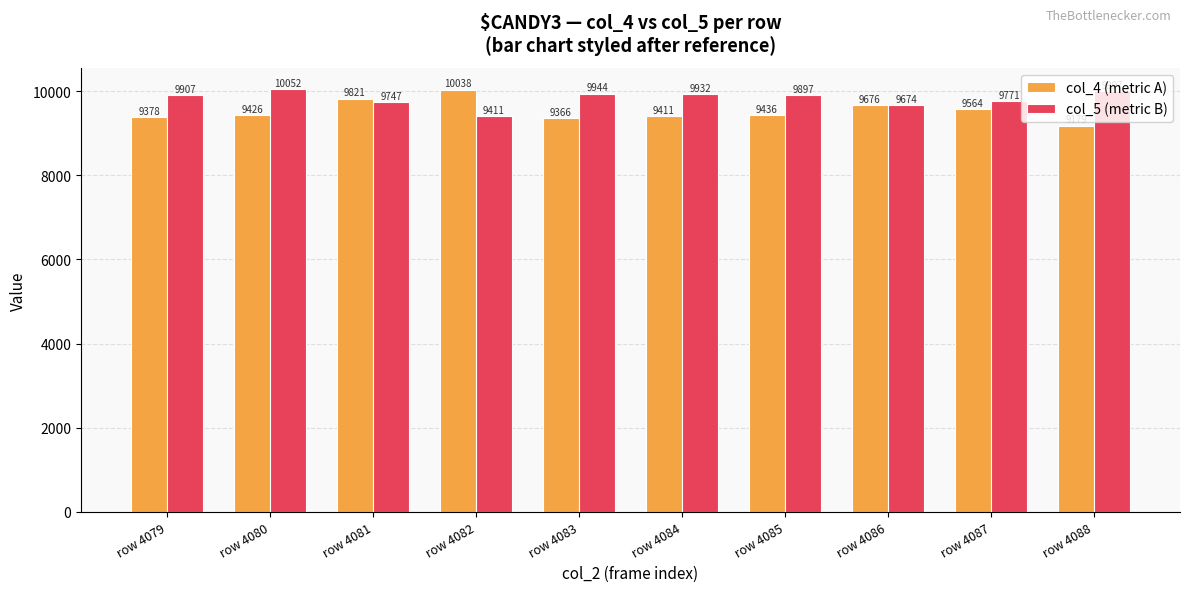

Which series changed the most between row 4085 and row 4086?

col_4 (metric A)